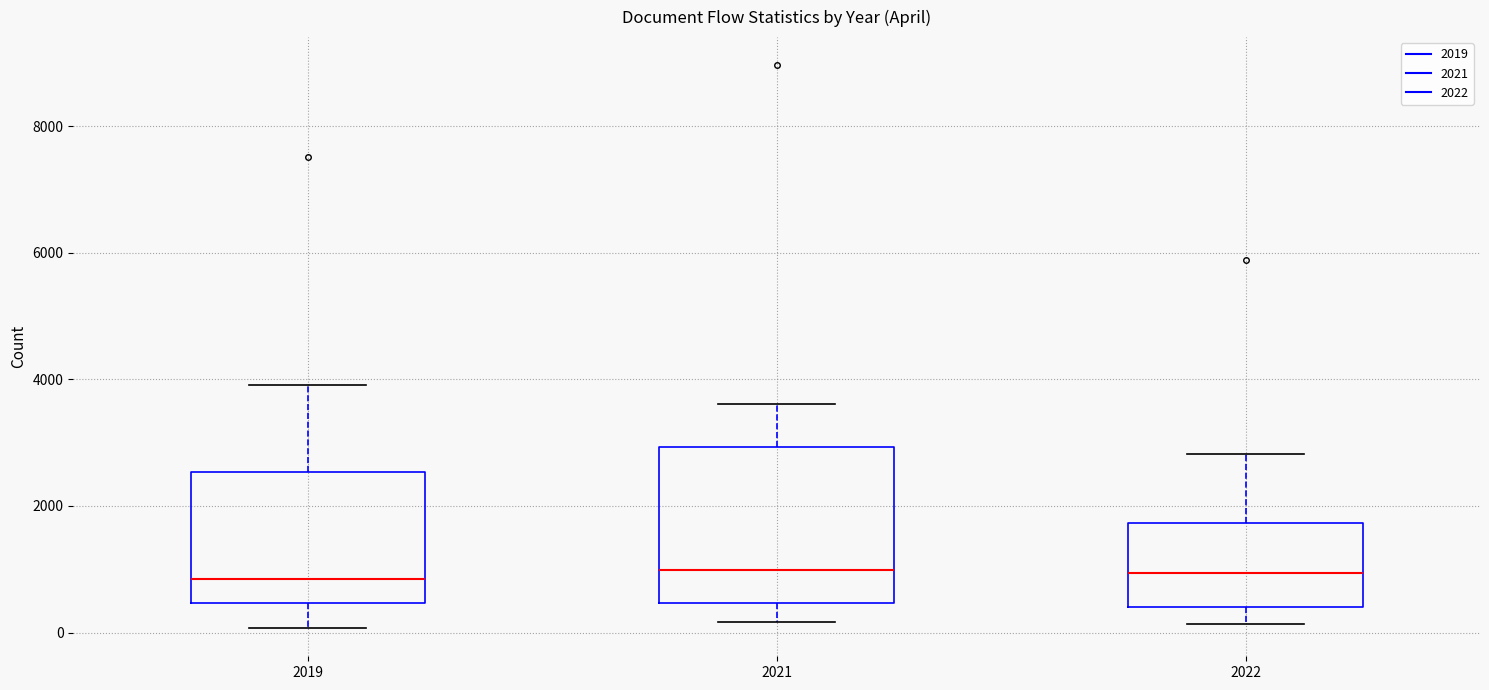

Comparing the boxes themselves (not the whiskers), which one is the tallest?

2021